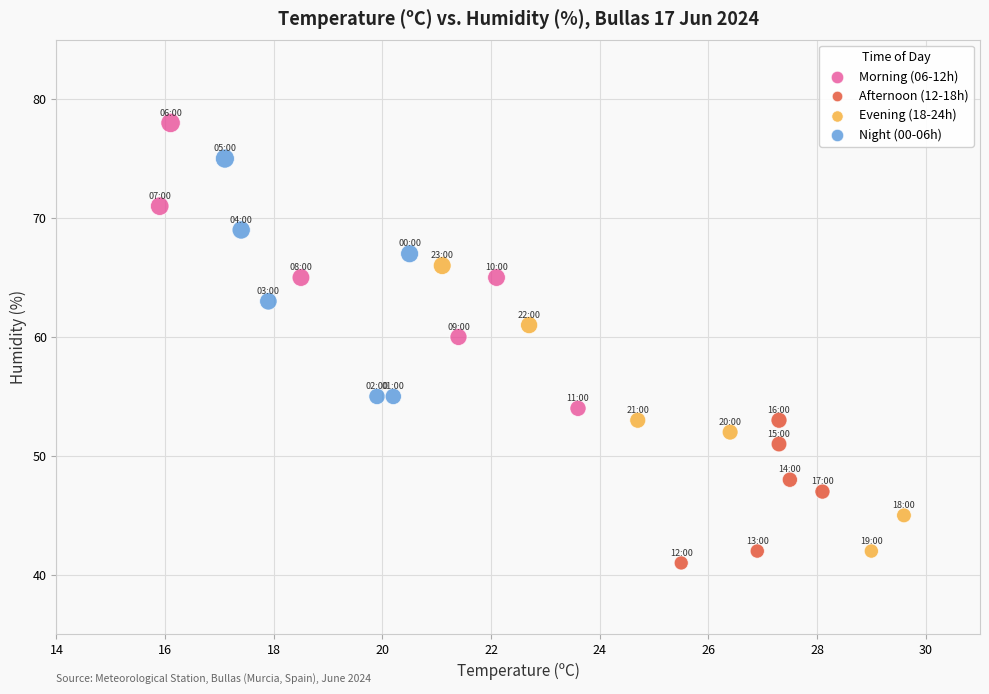

Which series reaches the maximum Y coordinate?

Morning (06-12h)